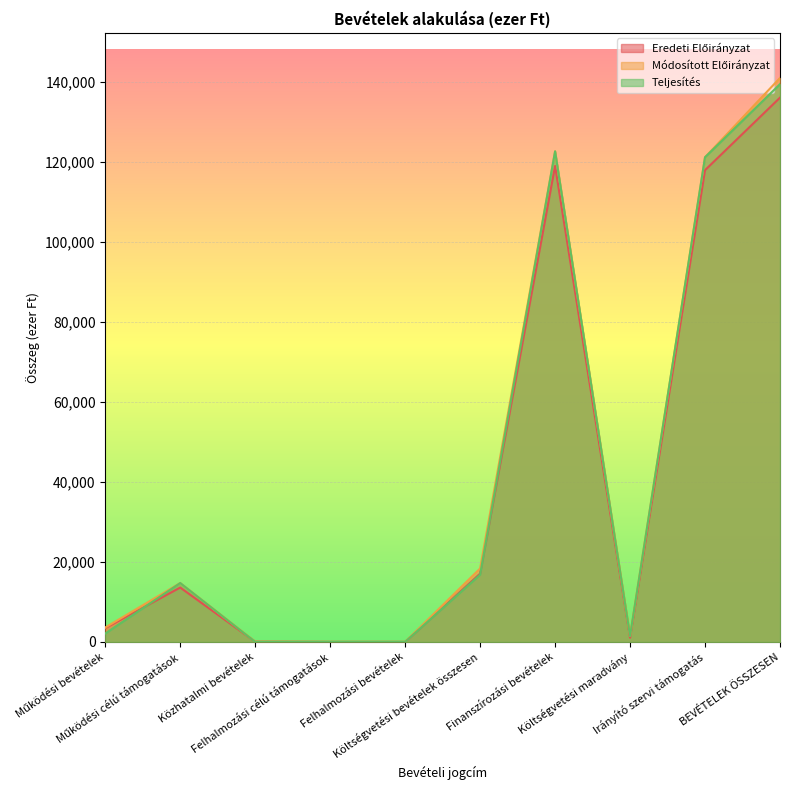

Is it true that Módosított Előirányzat equals 71599 at Finanszírozási bevételek?

False